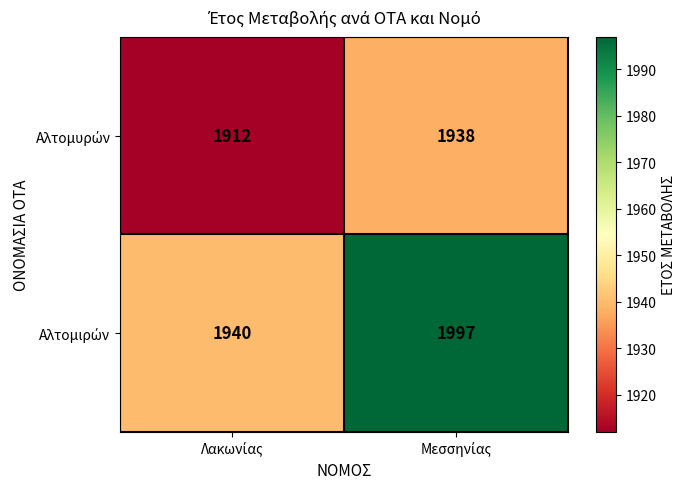

At how many categories does at least one series exceed 1923?

2